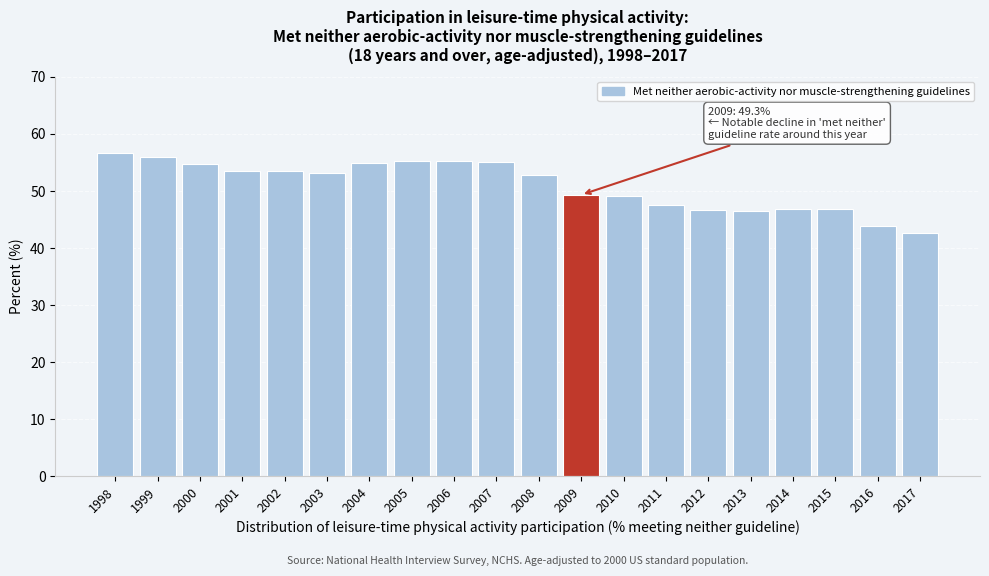

What is the minimum value shown in the chart?

42.6